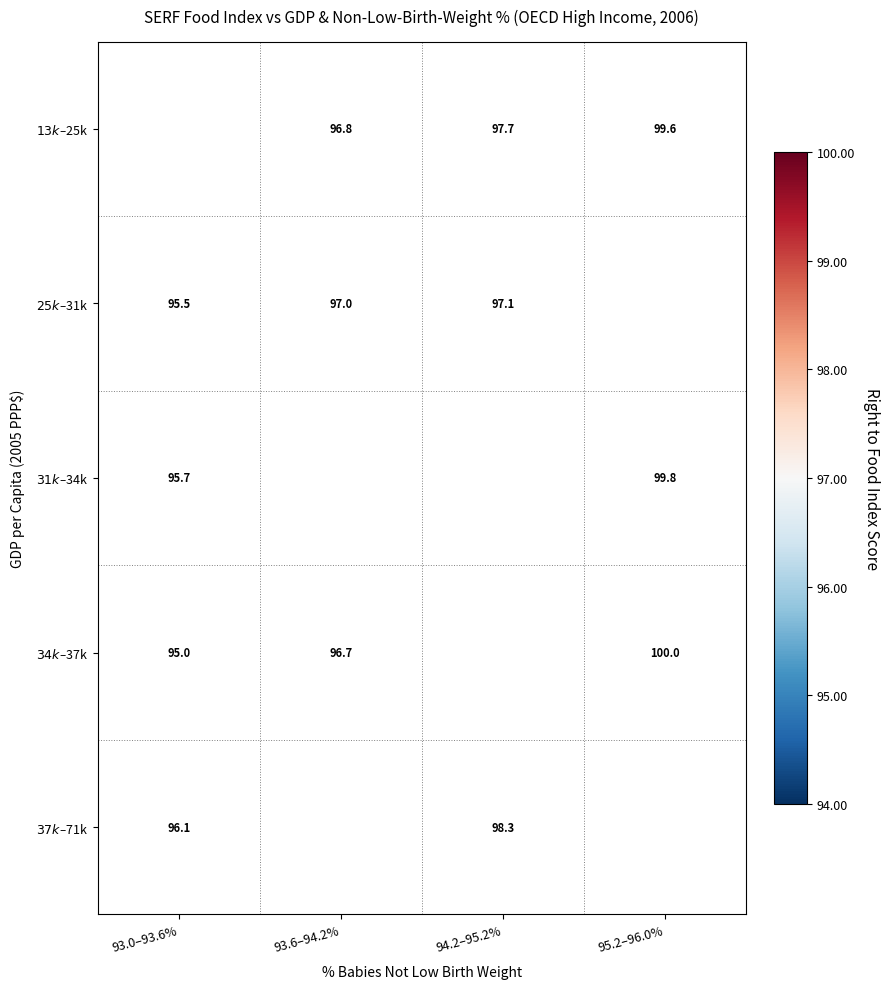

What is the highest value of the $34k–$37k series?

100.0